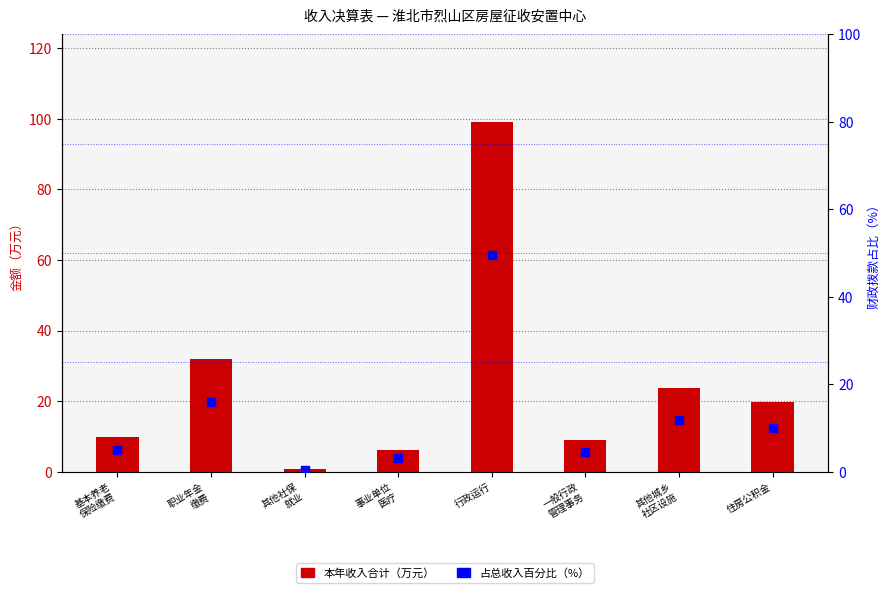

Which series contains the highest Y value?

本年收入合计